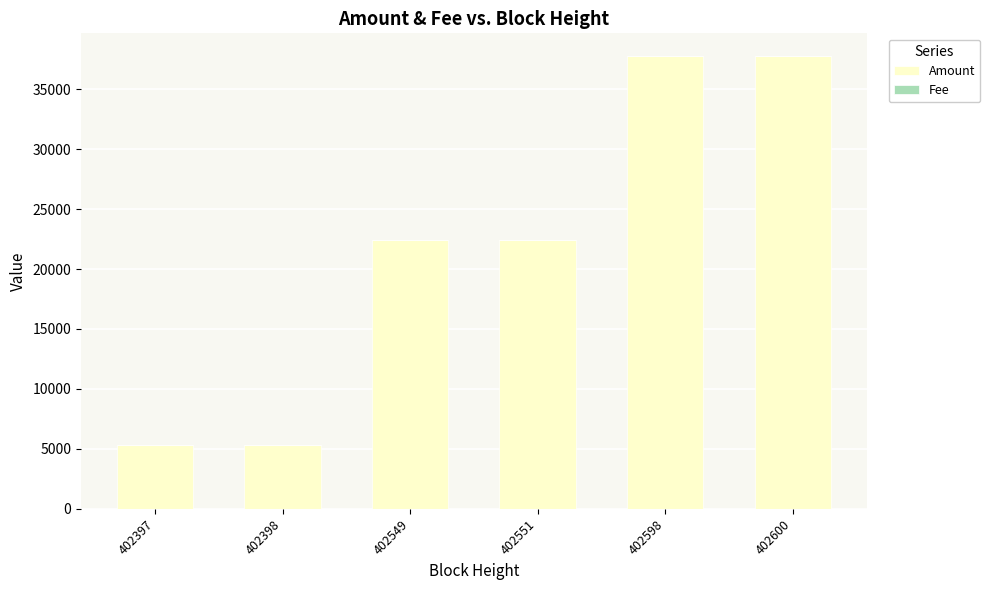

Count the number of data series in this chart.

2